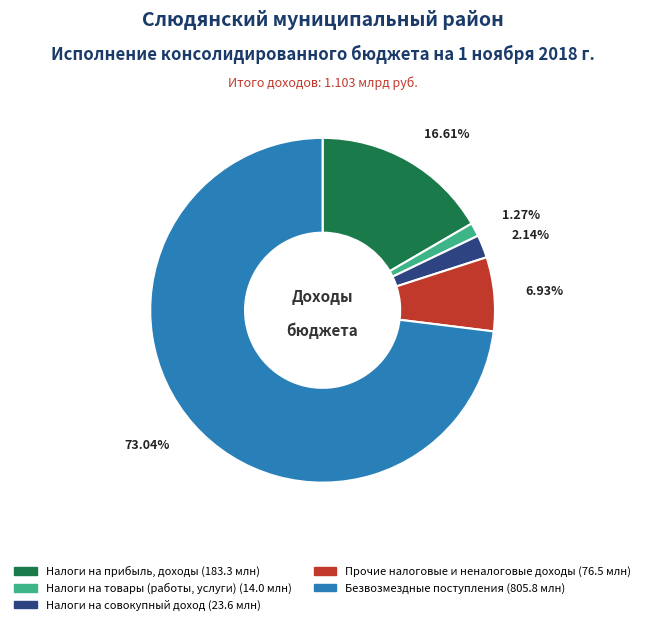

Does any single category account for the majority?

Yes